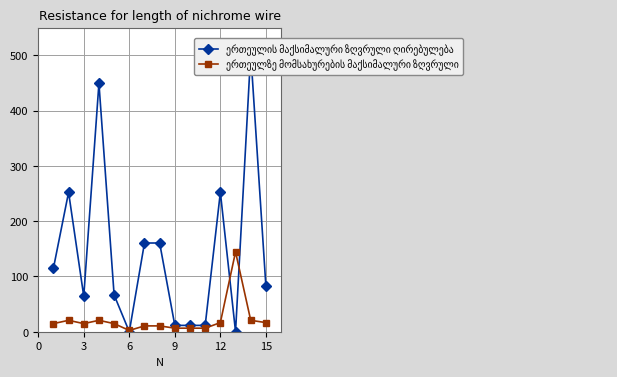

At how many categories does at least one series exceed 42?

11